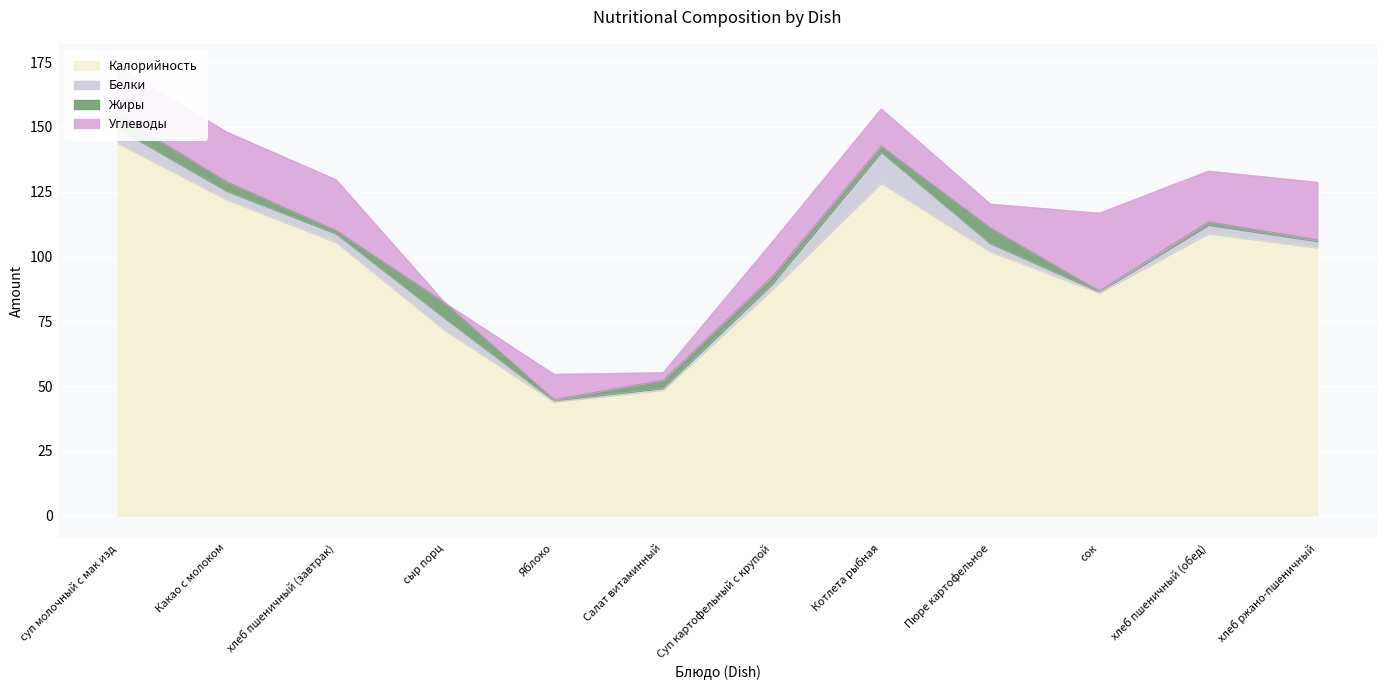

What position from the right is Пюре картофельное?

4